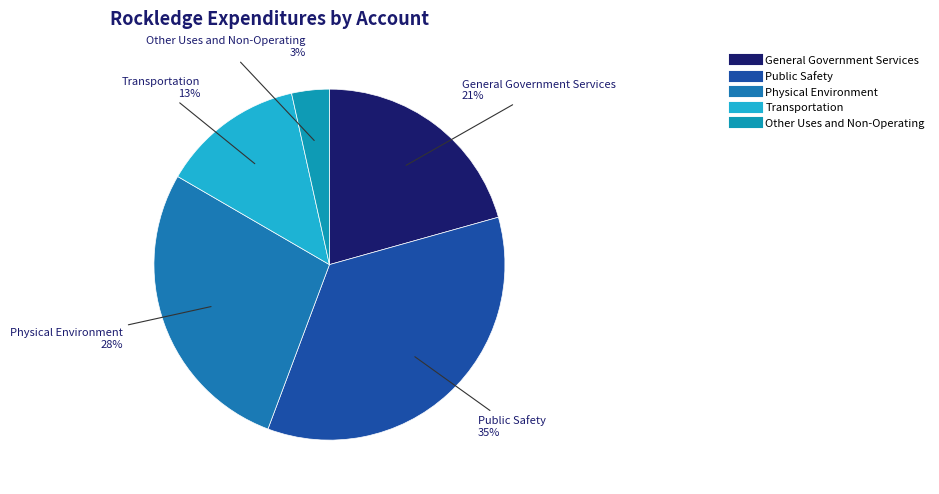

Rank the categories by value from lowest to highest.

Other Uses and Non-Operating, Transportation, General Government Services, Physical Environment, Public Safety